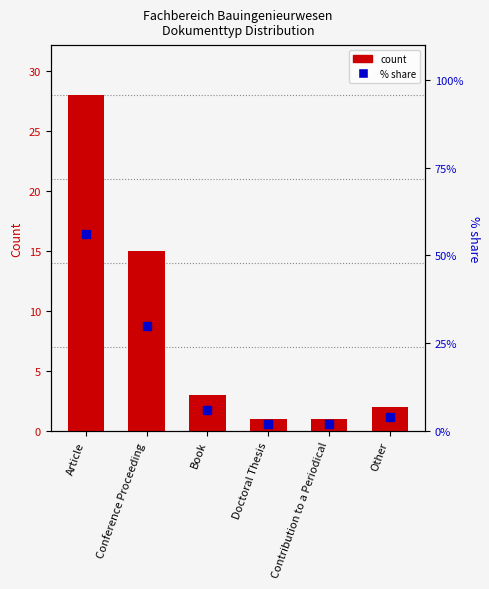

How many bars are there in total?

6